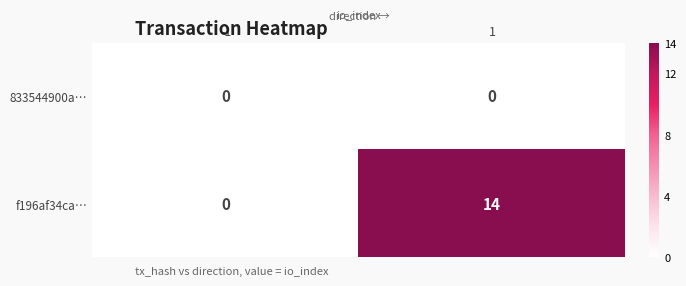

Rank the series by their average value, from lowest to highest.

833544900a…, f196af34ca…